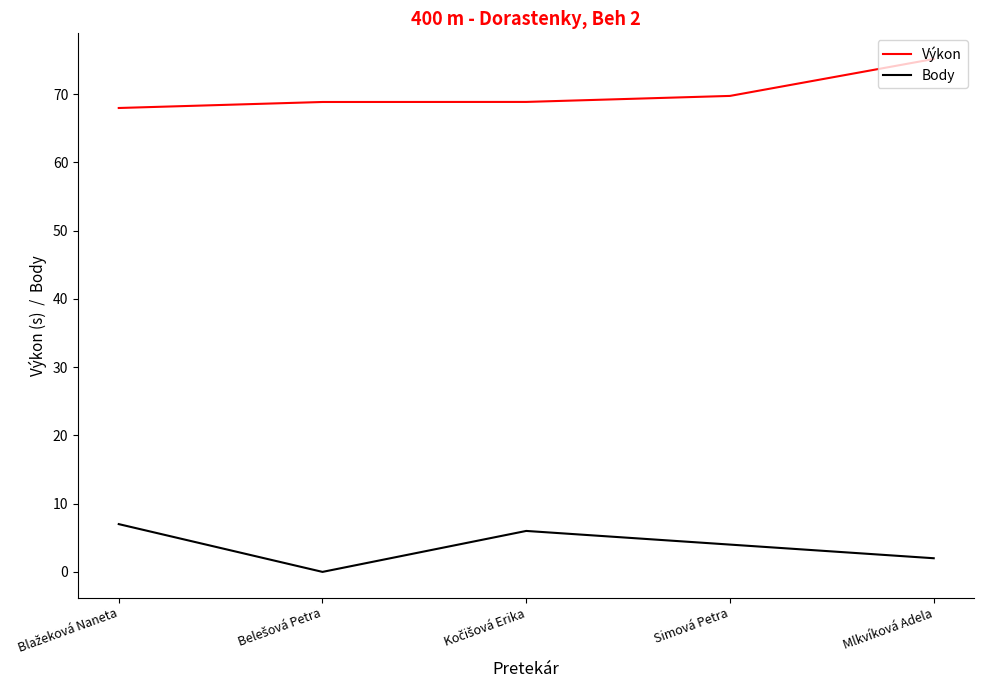

Which category has the highest value across all series?

Mlkvíková Adela